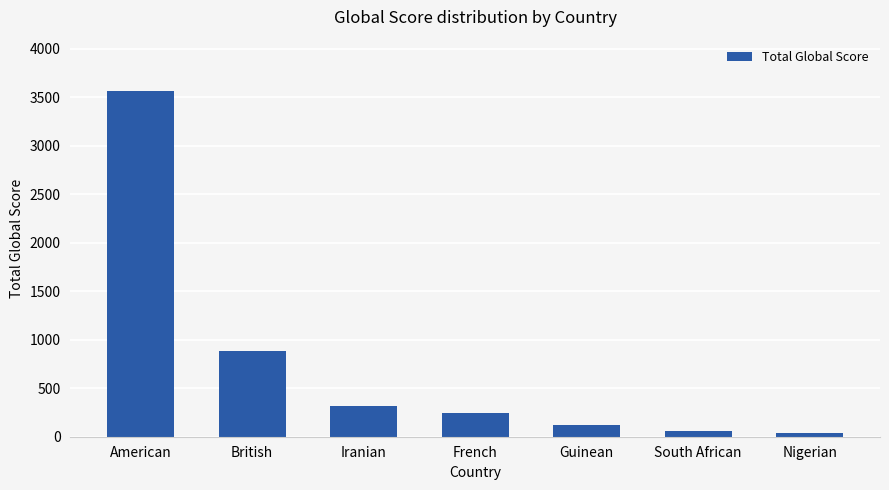

What is the value of the 2nd bar from the left?

887